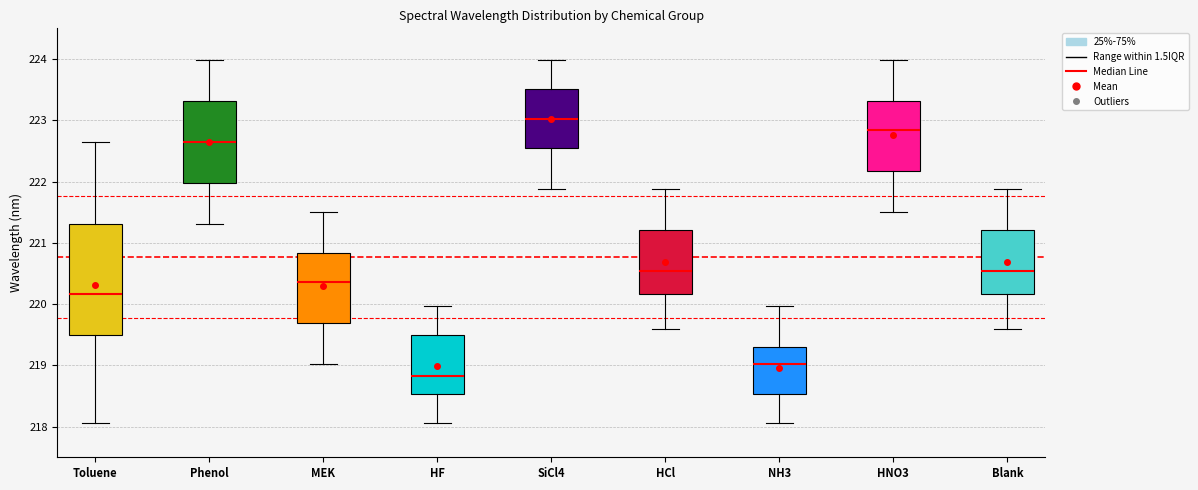

Which box has the lowest median line?

HF